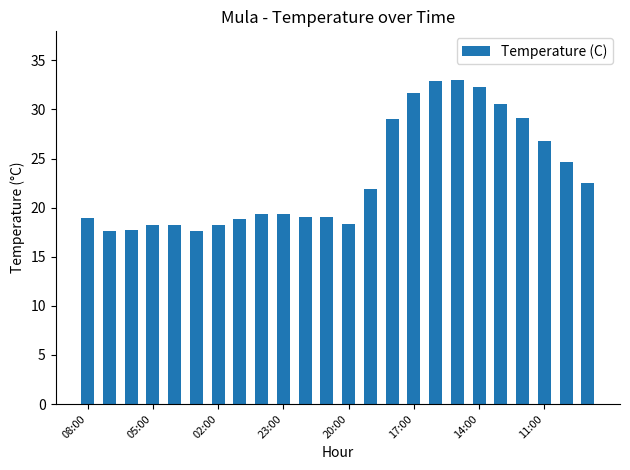

What is the smallest value displayed?

17.6